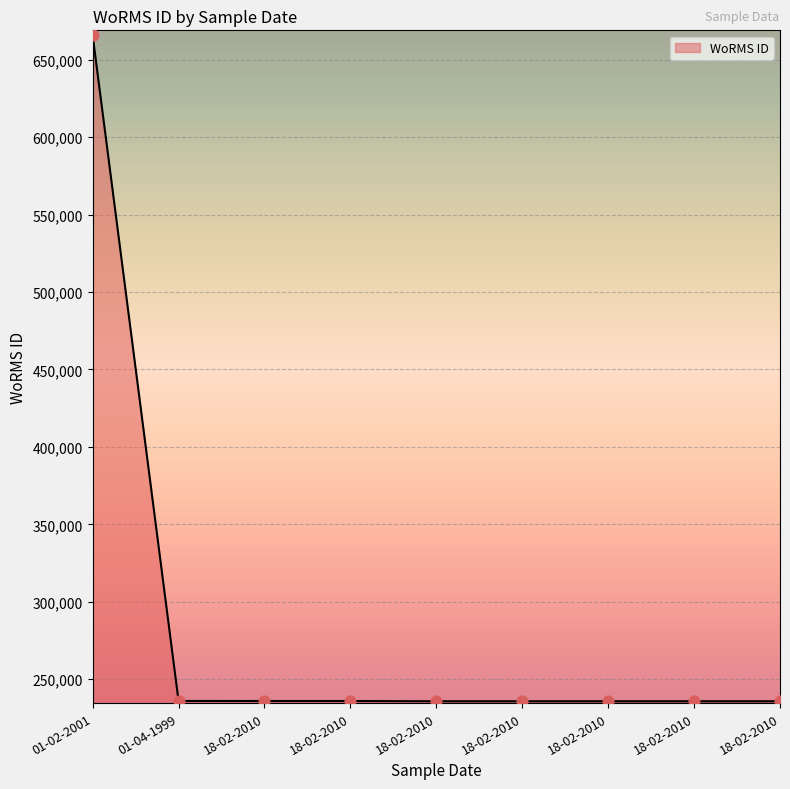

What is the change in value from 18-02-2010 to 18-02-2010?

-158